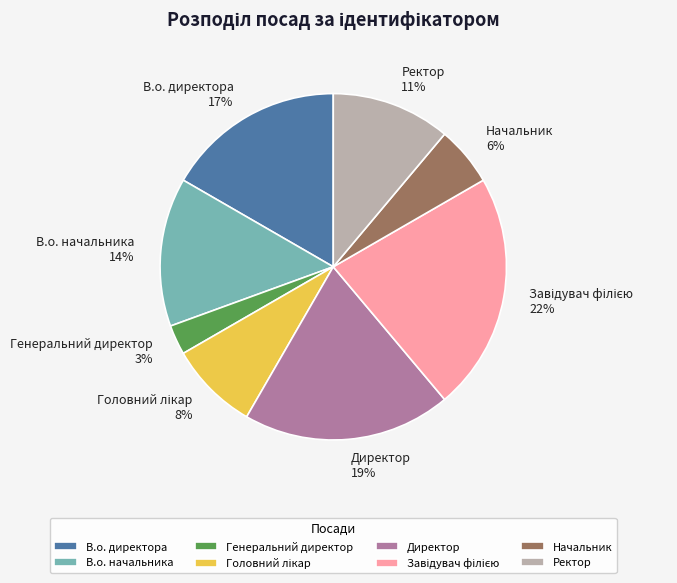

To the nearest percent, what is the average slice percentage?

12%